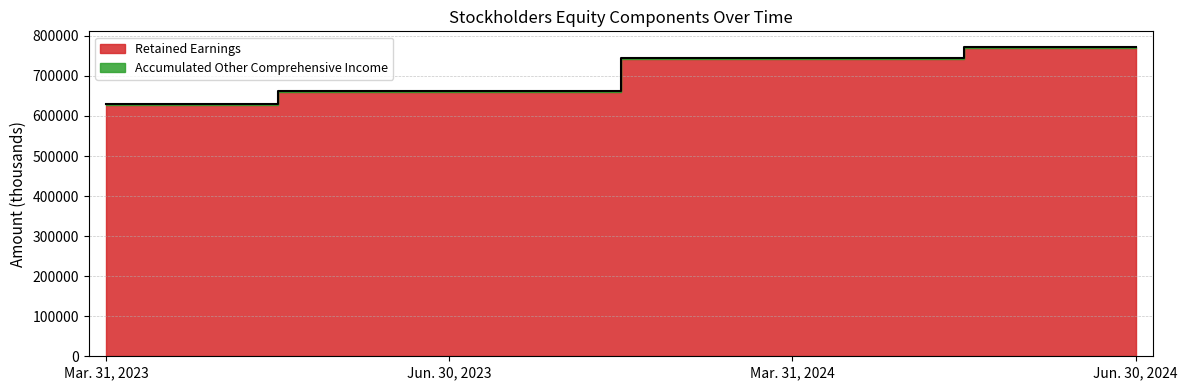

Between Mar. 31, 2023 and Jun. 30, 2024, which is larger?

Jun. 30, 2024